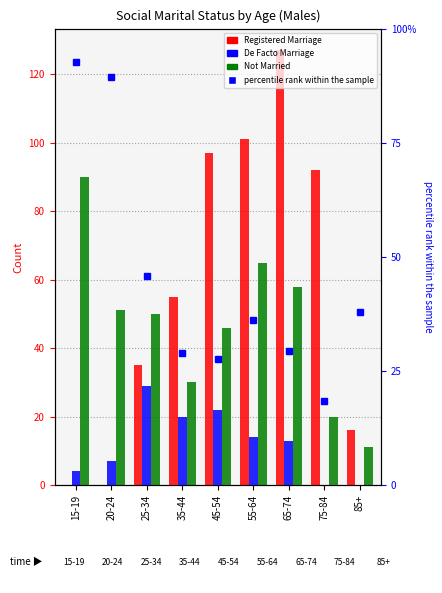

At which category is the sum across all series the highest?

65-74